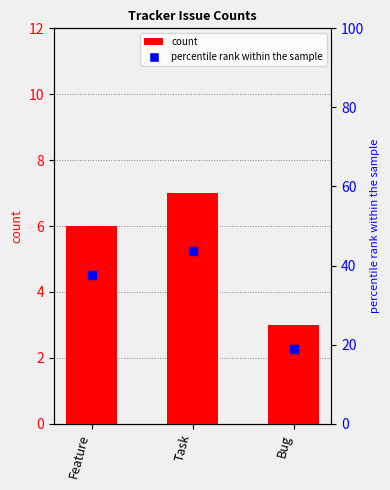

What is the total value across all series at Task?

50.8